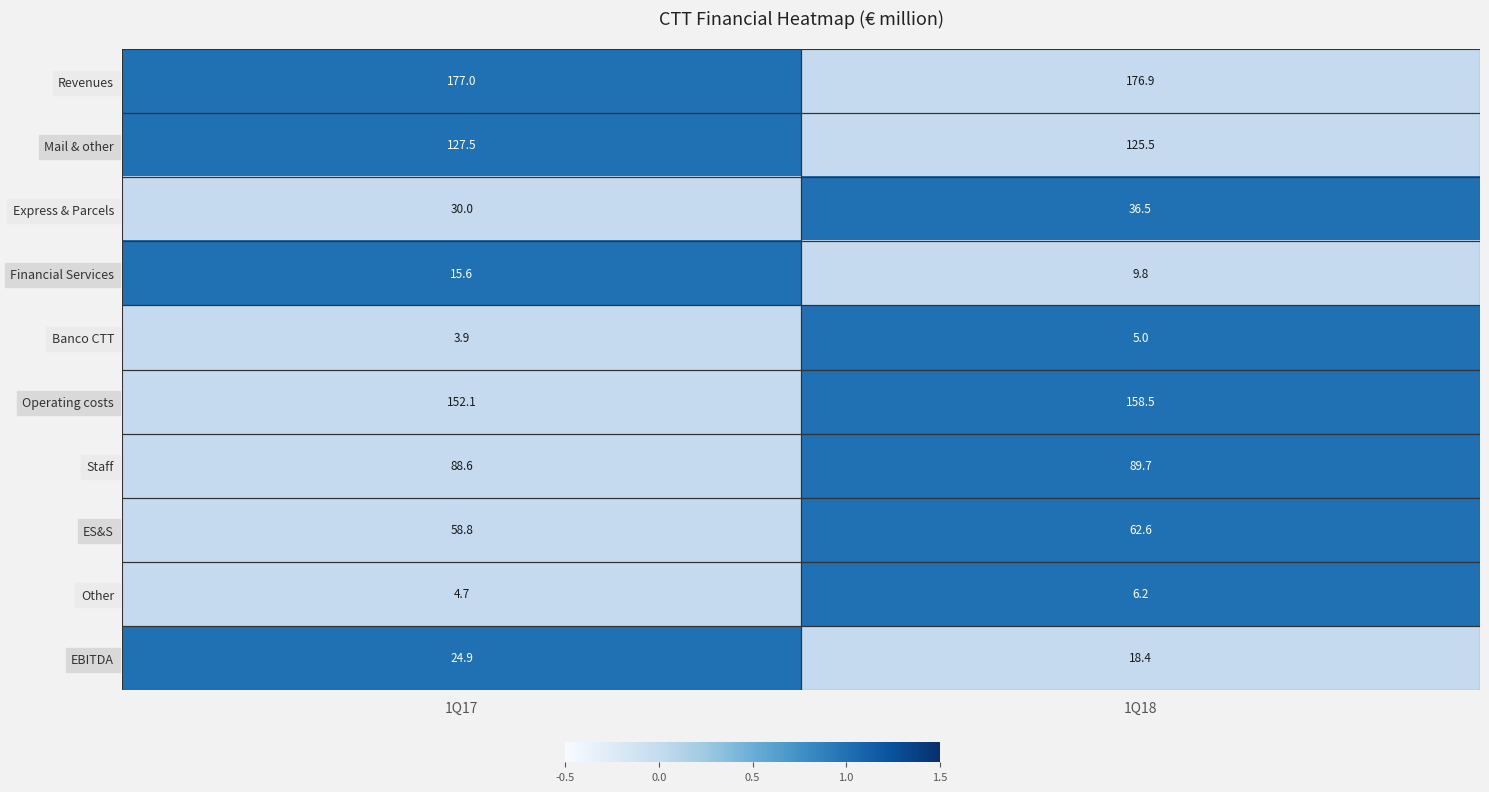

Rank the series at 1Q18 from highest to lowest value.

Revenues, Operating costs, Mail & other, Staff, ES&S, Express & Parcels, EBITDA, Financial Services, Other, Banco CTT